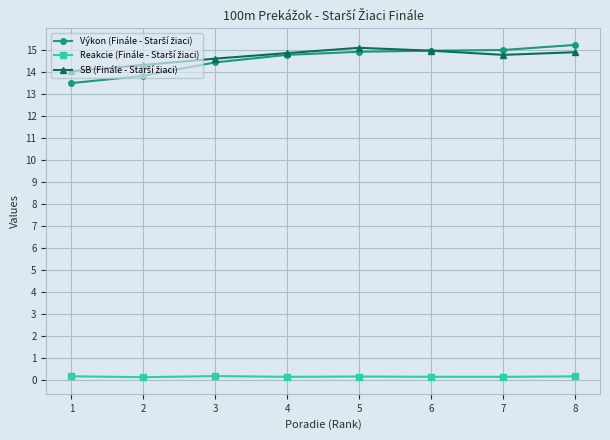

True or false: Výkon (Finále - Starší žiaci) and Reakcie (Finále - Starší žiaci) cross at least once.

False